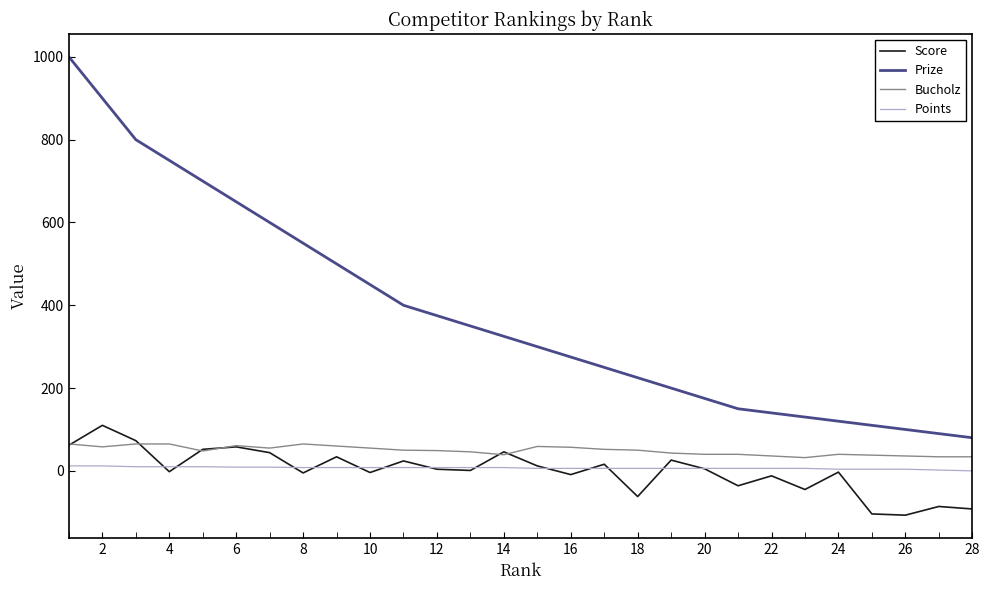

How many lines are shown in the chart?

4